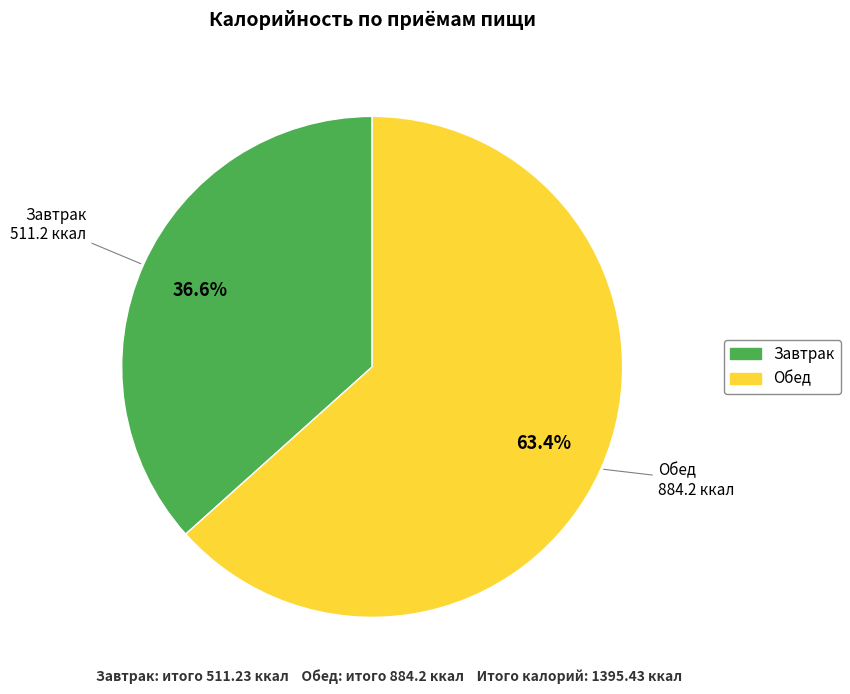

To the nearest percent, what is the average slice percentage?

50%